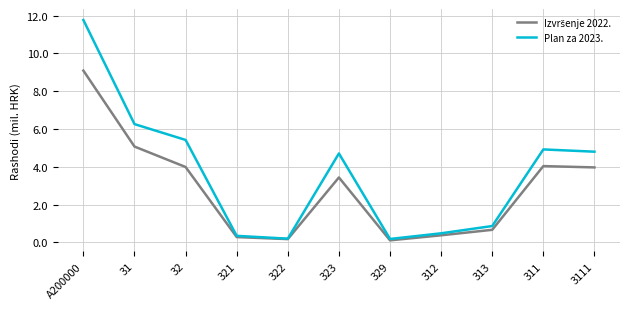

At which category does the chart reach its peak across all series?

A200000